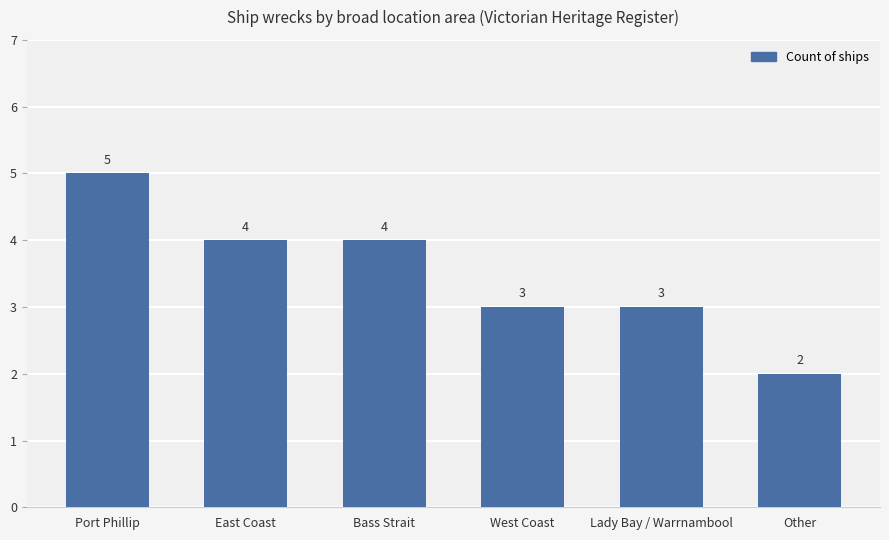

What is the sum of the values at Other and Port Phillip?

7